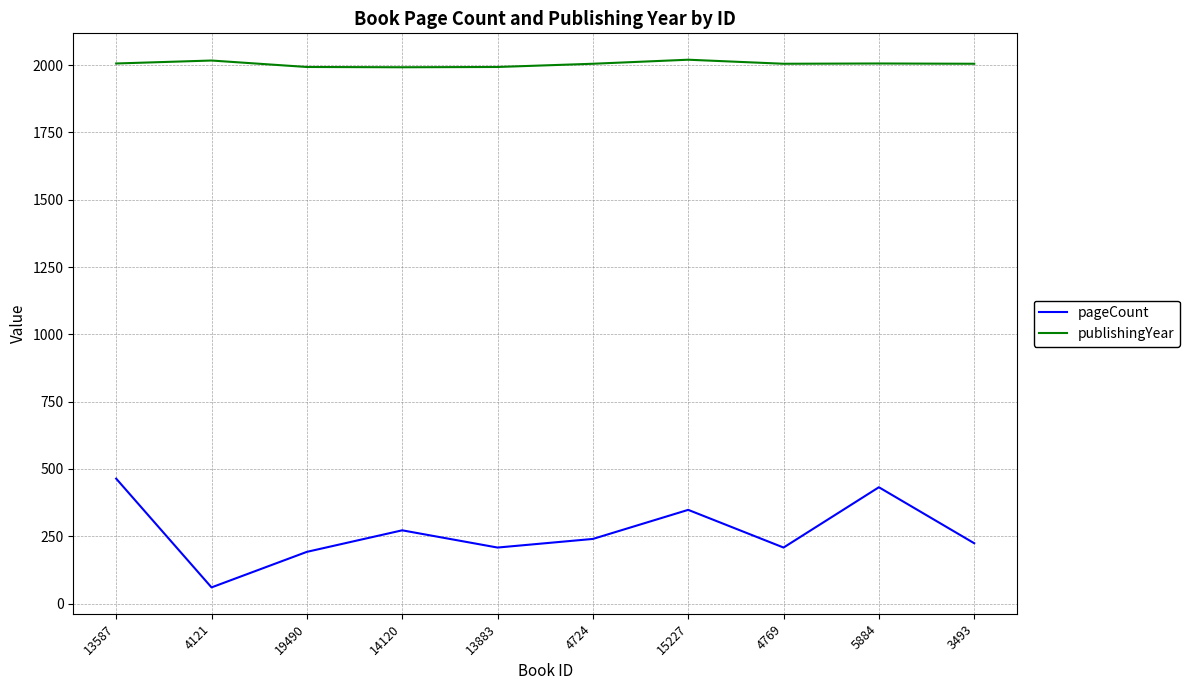

True or false: publishingYear and pageCount intersect in this chart.

False